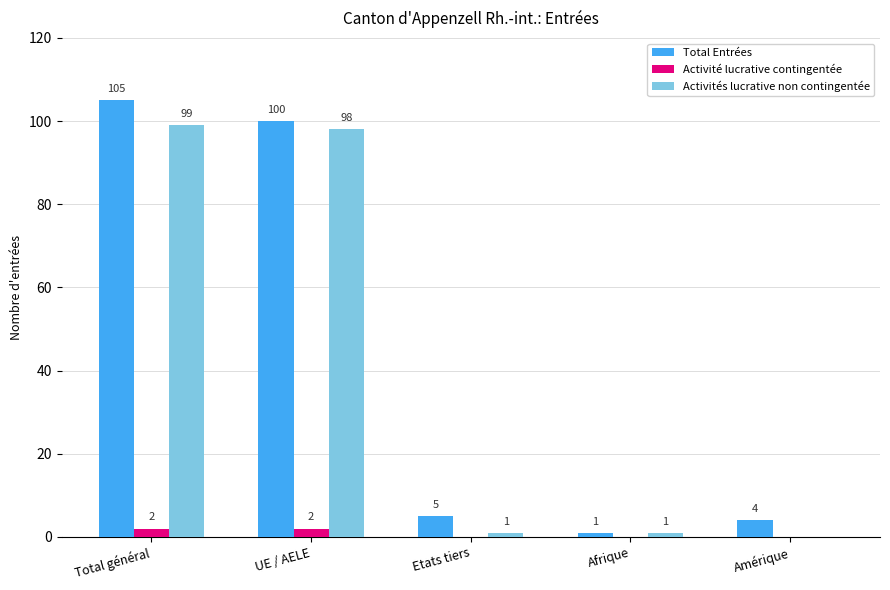

Count the Activité lucrative contingentée values in the range 0 to 2.

5